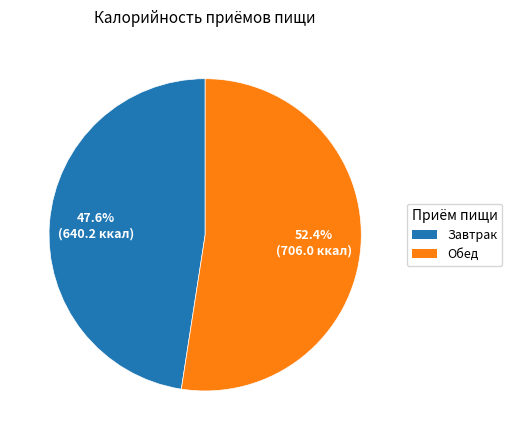

To the nearest percent, what is the difference between the Завтрак and Обед slice percentages?

5%